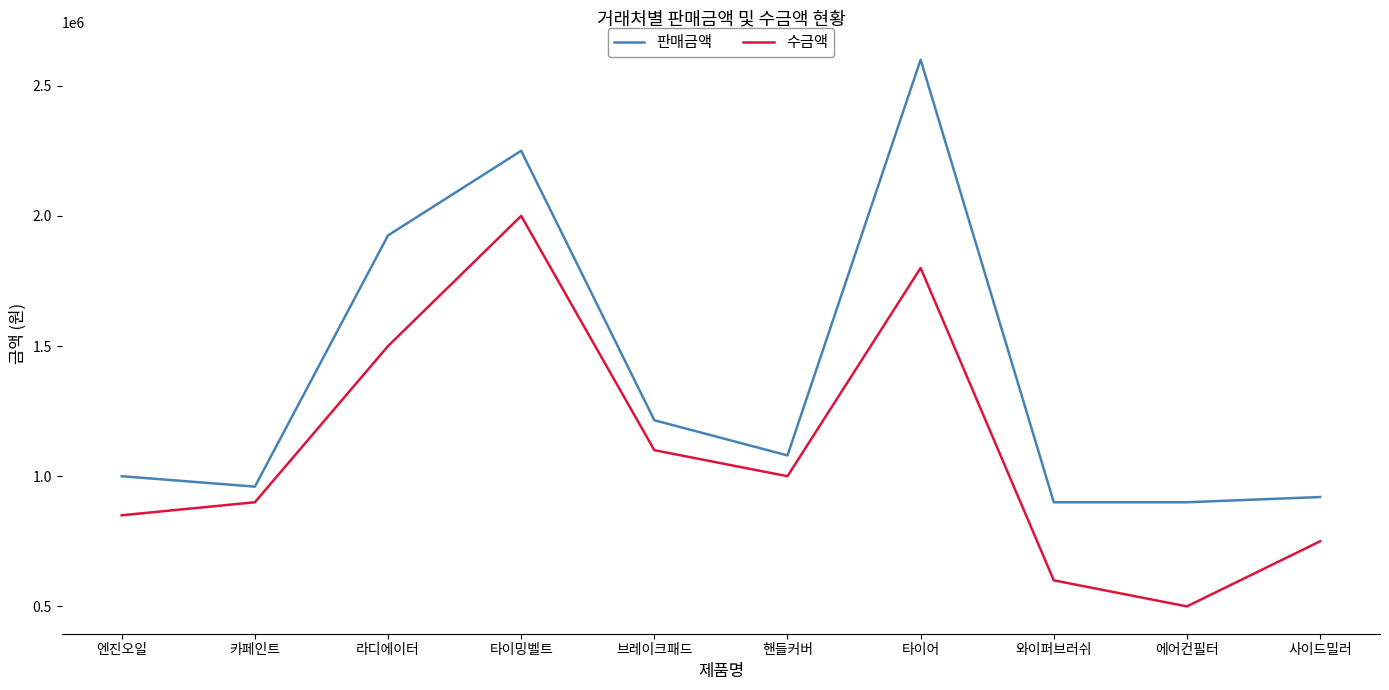

Reading left to right, list all the values displayed in this chart.

판매금액: 1000000	960000	1925000	2250000	1215000	1080000	2600000	900000	900000	920000
수금액: 850000	900000	1500000	2000000	1100000	1000000	1800000	600000	500000	750000